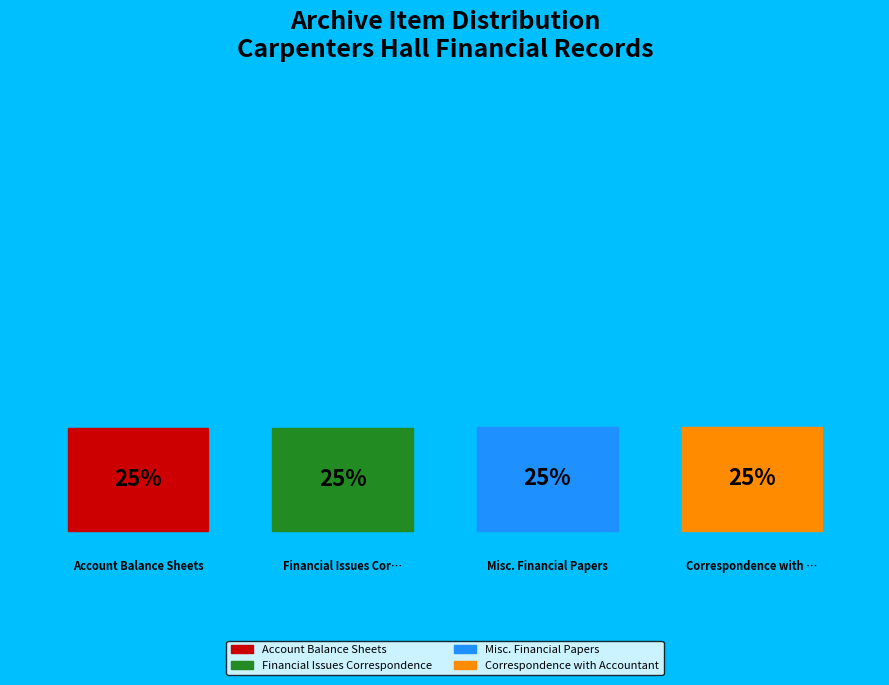

To the nearest percent, what is the average slice percentage?

25%